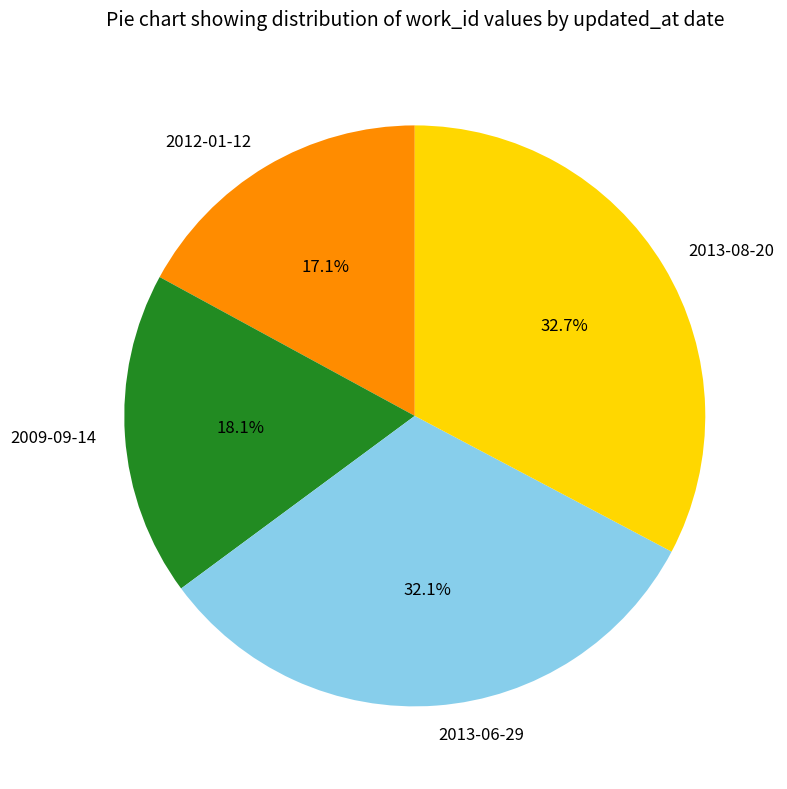

How many slices are in this pie chart?

4